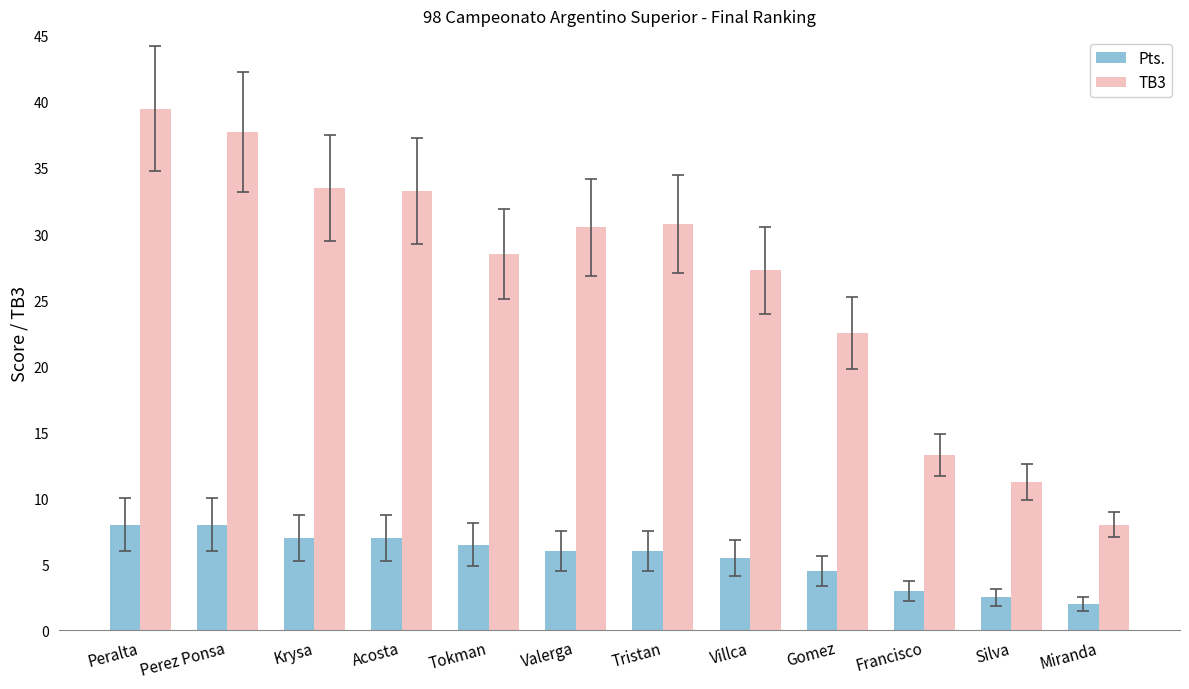

The value of Pts. at Krysa is 10.9. True or false?

False